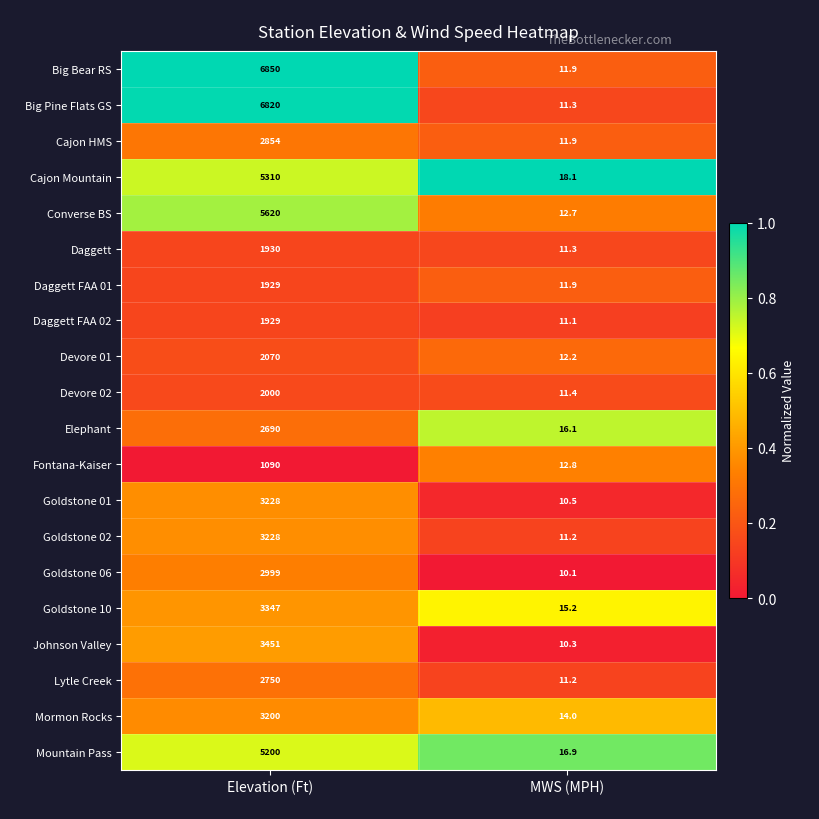

True or false: Devore 01 has a value of 16.7 at MWS (MPH).

False